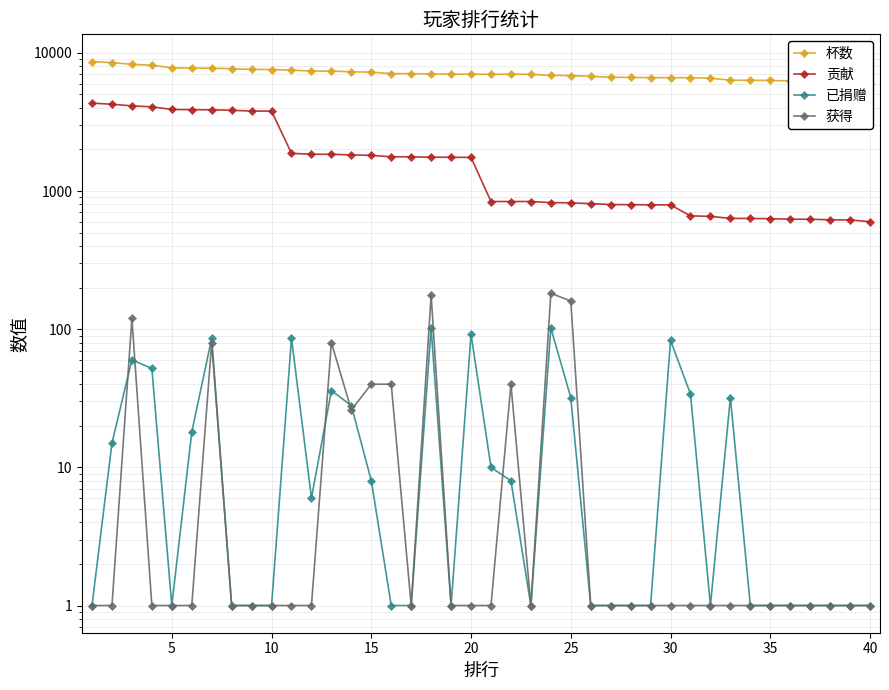

List the series in order of their peak value, highest first.

杯数, 贡献, 获得, 已捐赠